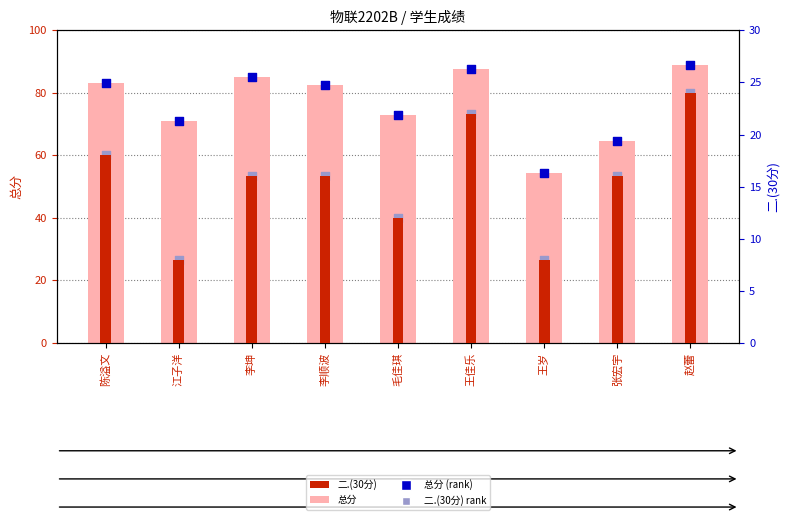

At which category is the sum across all series the highest?

赵蕾